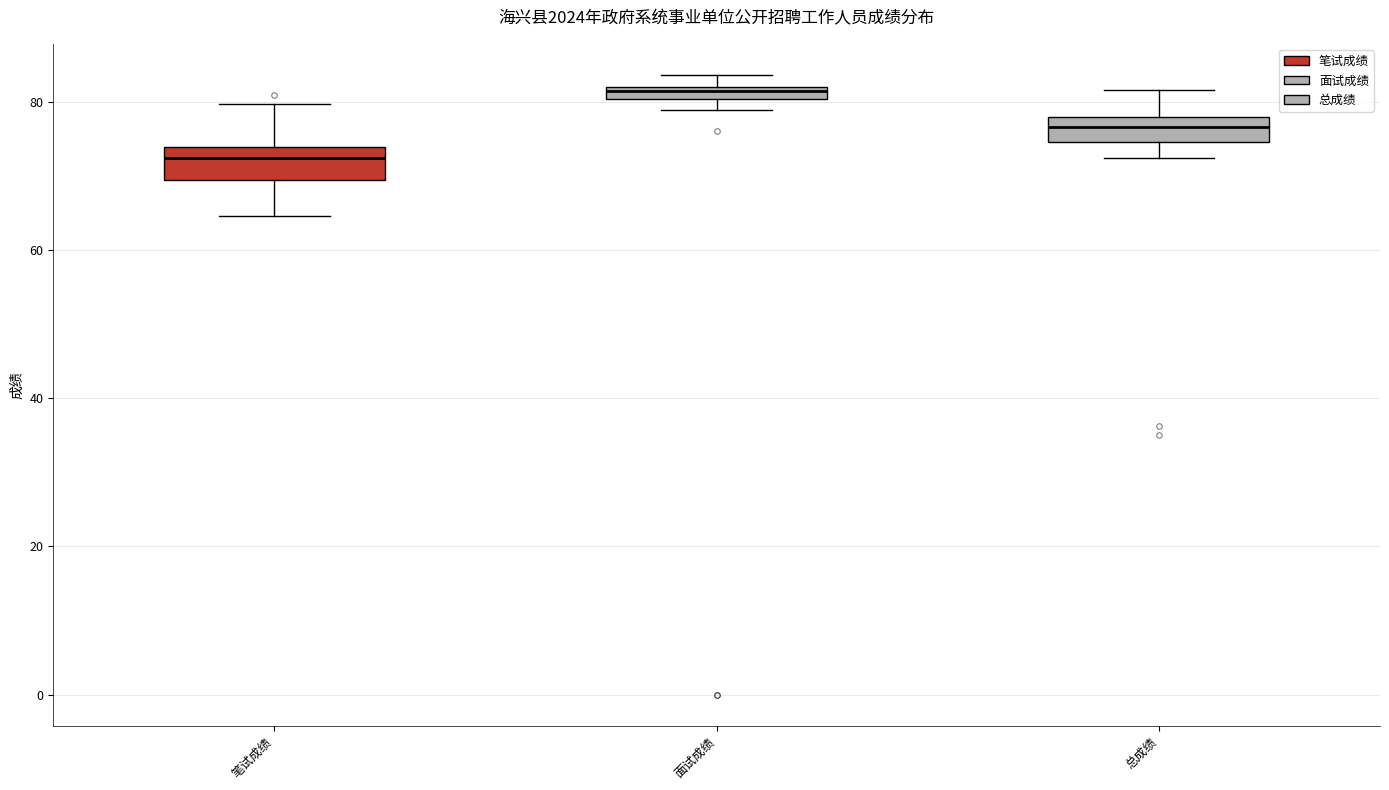

Where is the upper edge of the box for 笔试成绩 on the y-axis? The values are not printed on the chart, so give them approximately, as read against the axis.

74